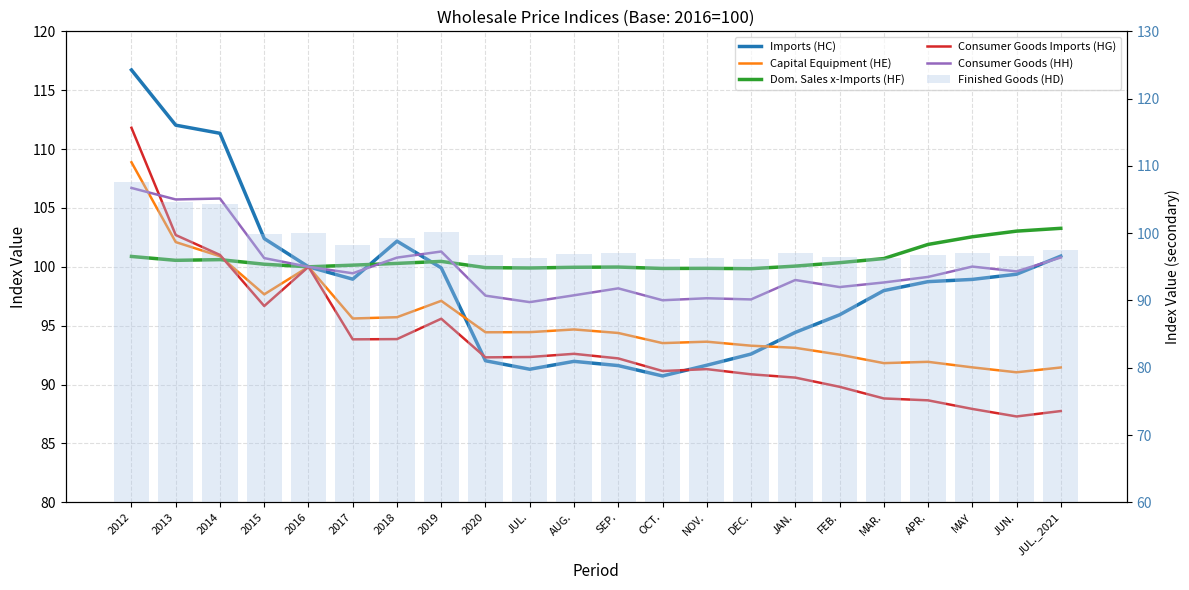

How many categories are shown in the chart?

22